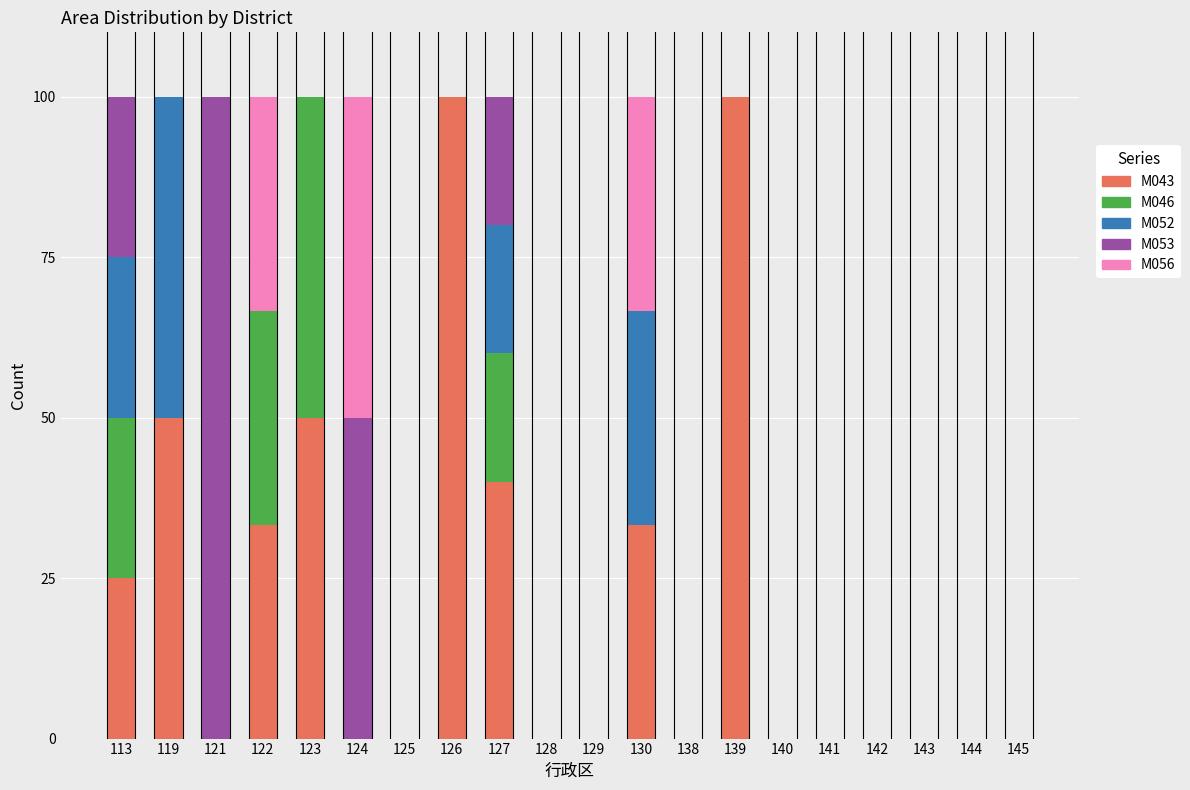

What are all the series names shown in the legend?

M043, M046, M052, M053, M056